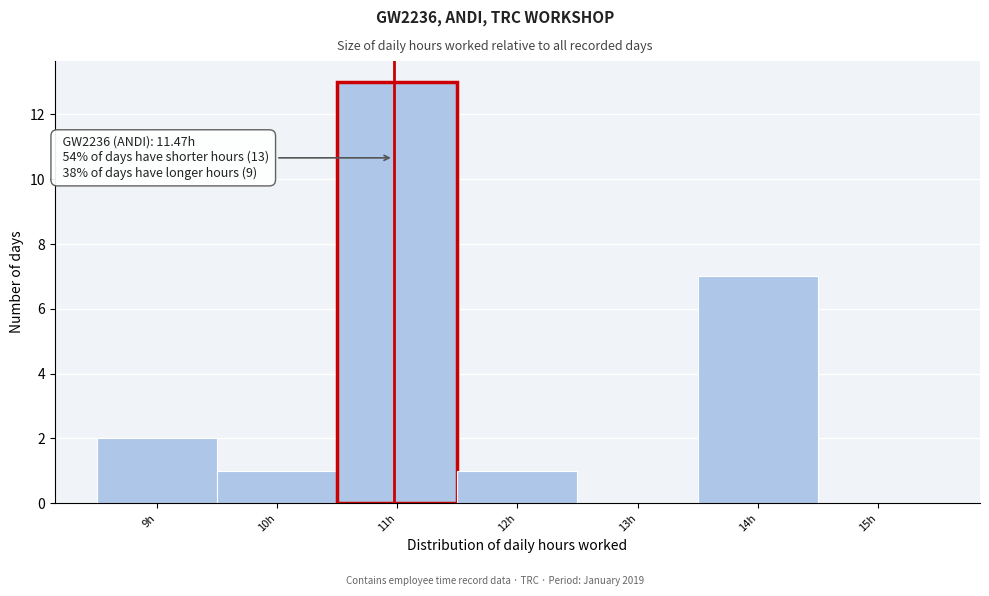

Reading left to right, transcribe all the data shown in this chart.

9h=2	10h=1	11h=13	12h=1	13h=0	14h=7	15h=0